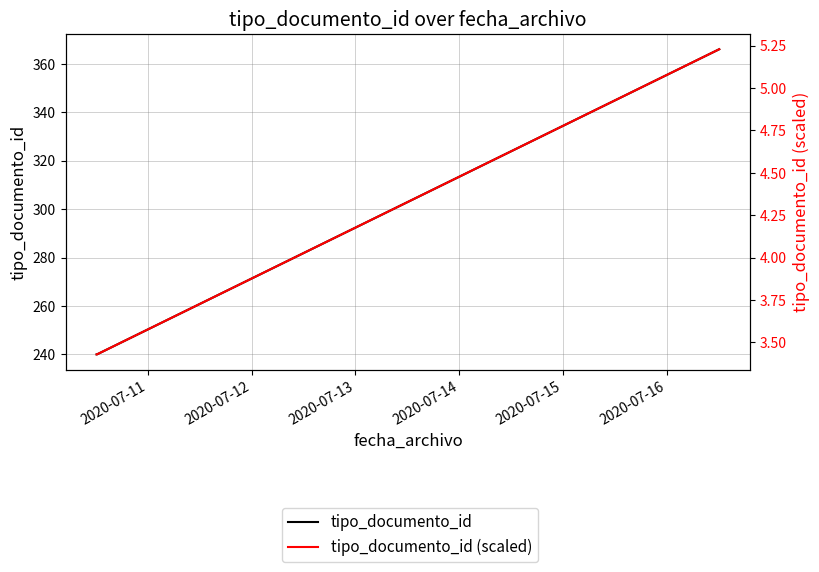

At 2020-07-12, list the series in order from smallest to largest.

tipo_documento_id (scaled), tipo_documento_id